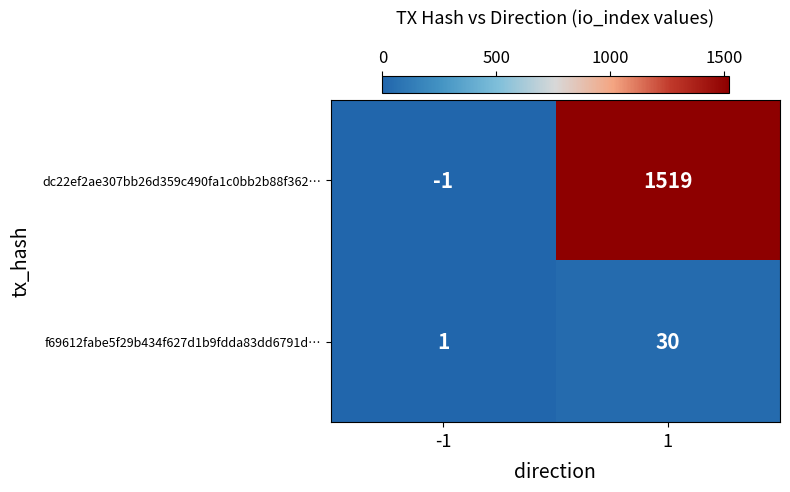

The value of dc22ef2ae307bb26d359c490fa1c0bb2b88f362… at -1 is -1. True or false?

True